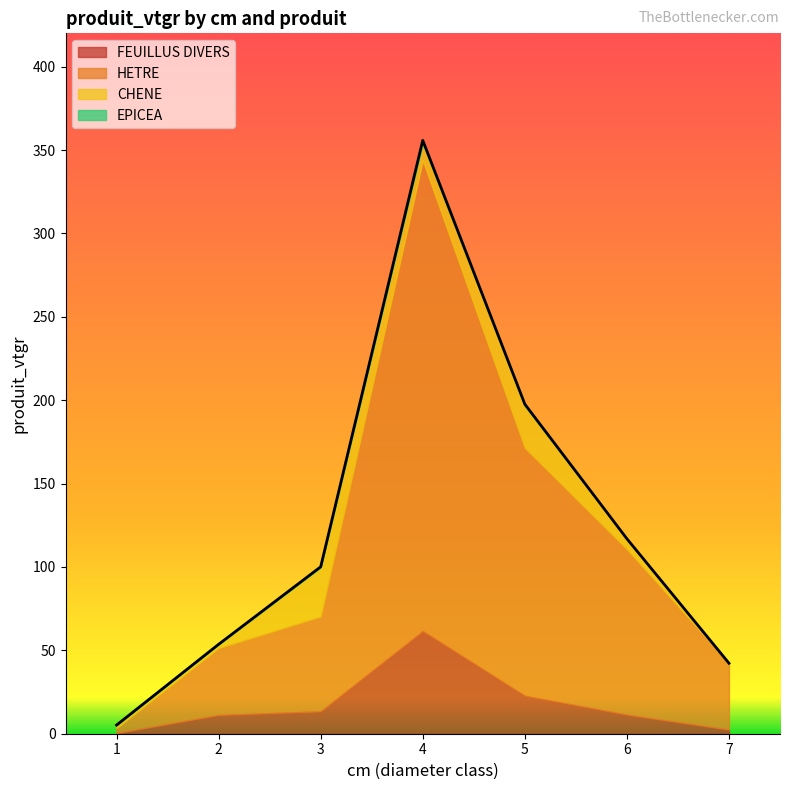

In EPICEA, how many points are higher than both neighbors (excluding endpoints)?

1